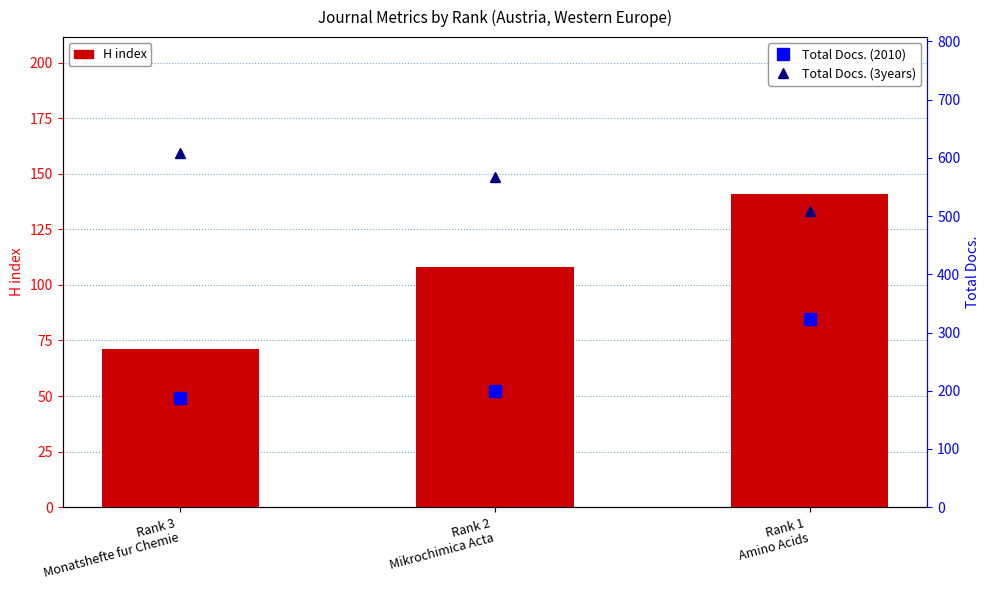

What is the approximate value of Total Docs. (3years) at Rank 2
Mikrochimica Acta, to the nearest 10?

570